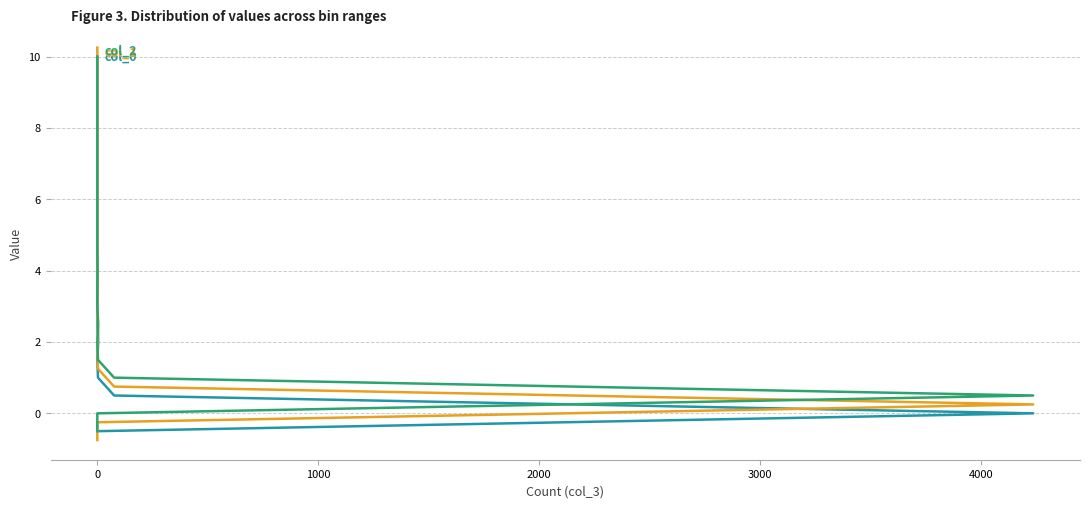

What is the spread (max minus min) of values at 20?

0.5